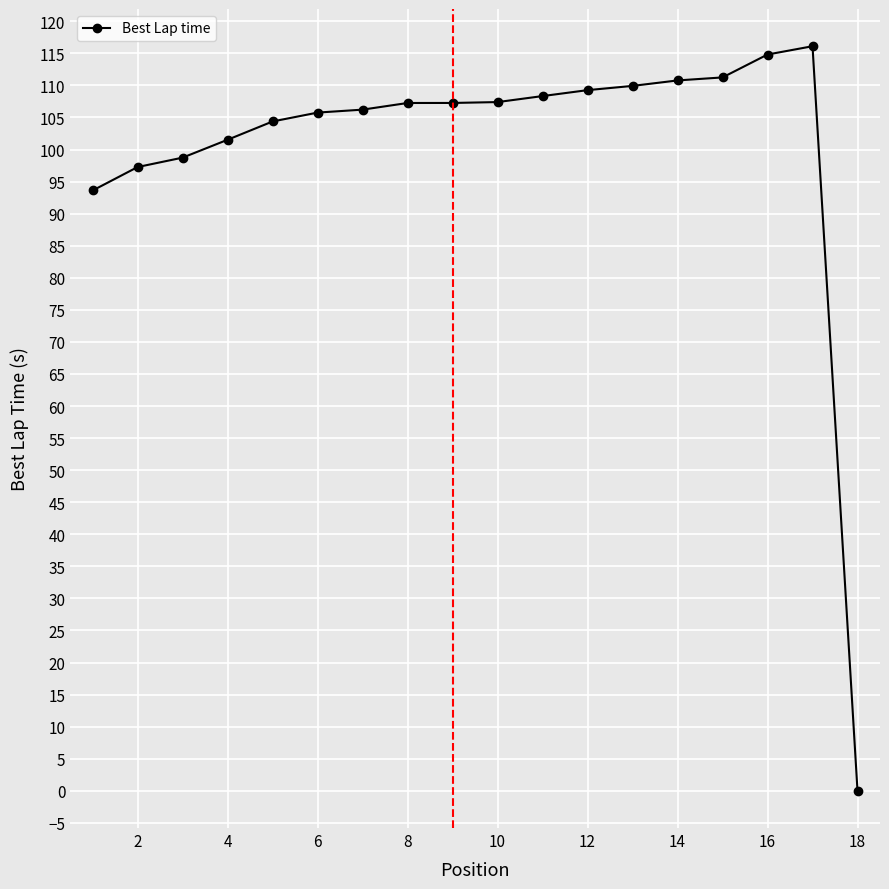

What is the maximum value shown in the chart?

116.1